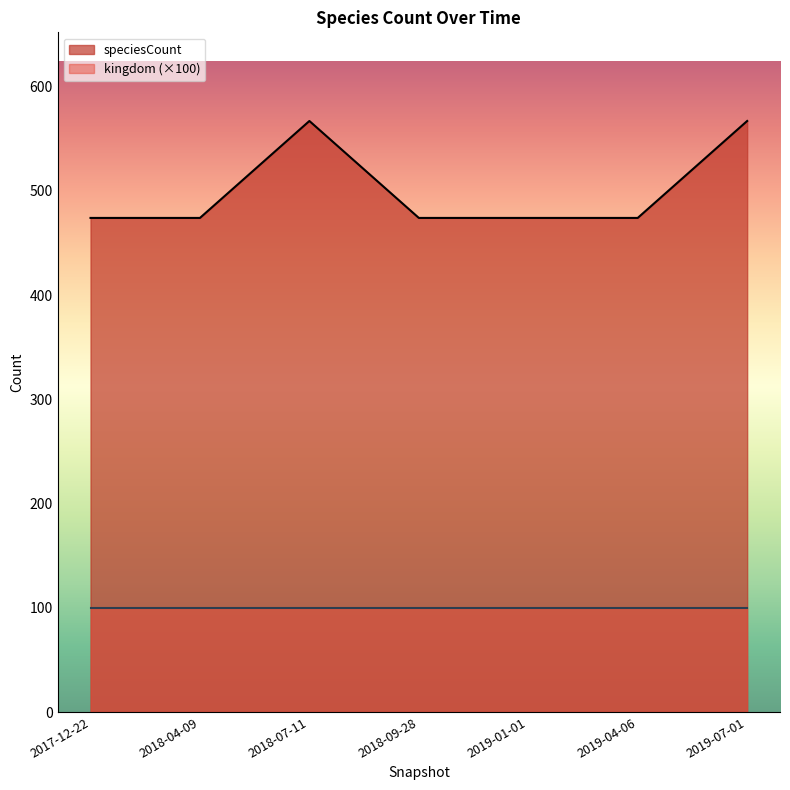

Is it true that the value at 2017-12-22 is 474?

True